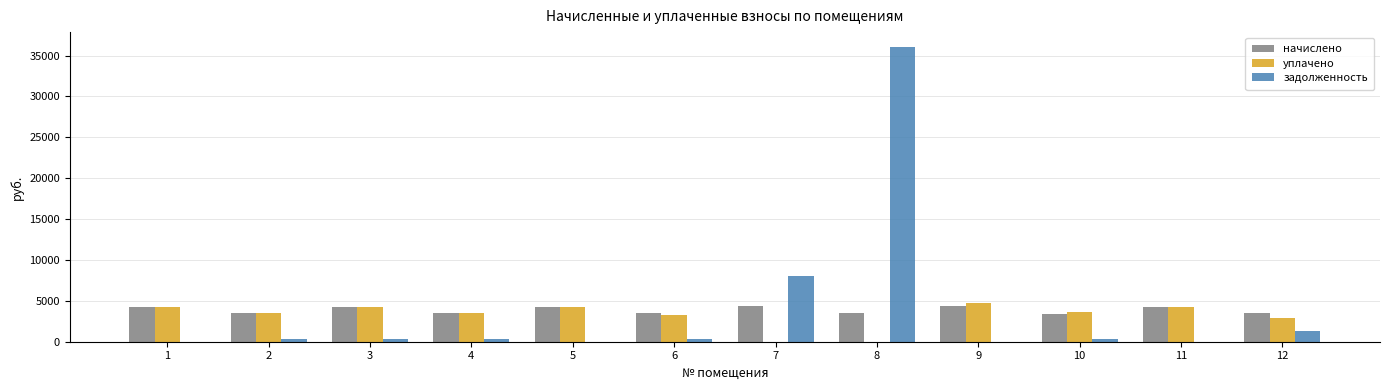

What is the approximate value of начислено at 2?

3491.6